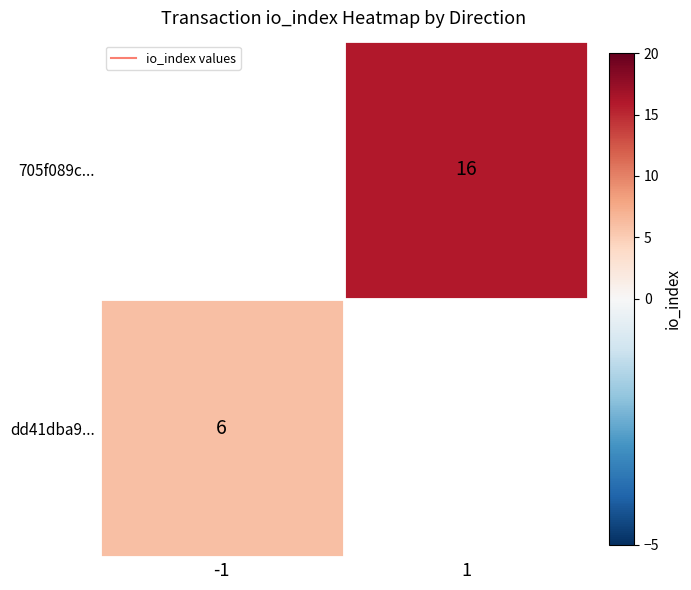

How many series are shown in this chart?

2